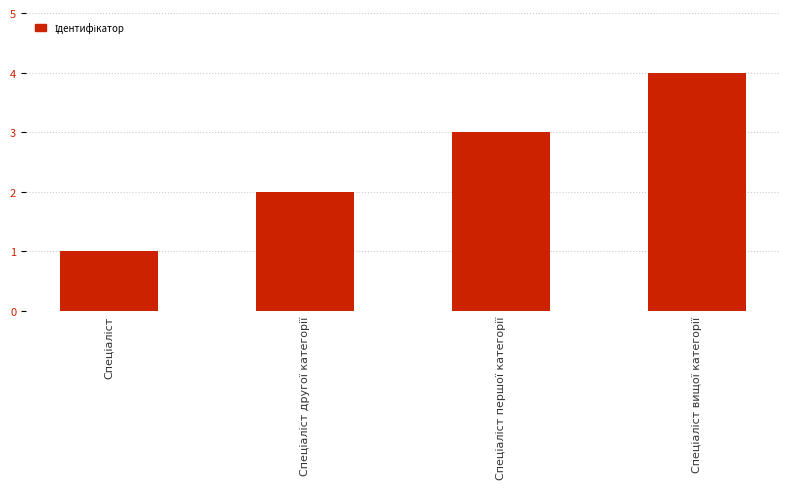

What is the sum of all values?

10